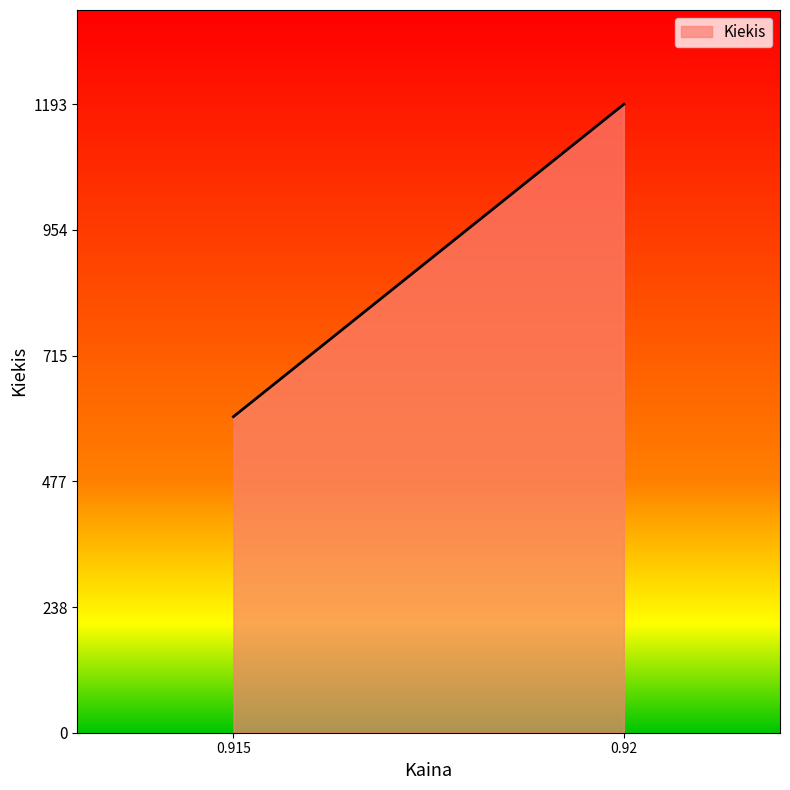

Rank the categories by value from highest to lowest.

0.92, 0.915